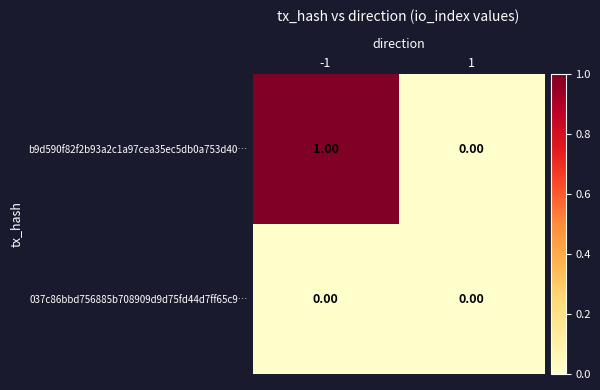

Which series has the widest spread of values?

b9d590f82f2b93a2c1a97cea35ec5db0a753d40…